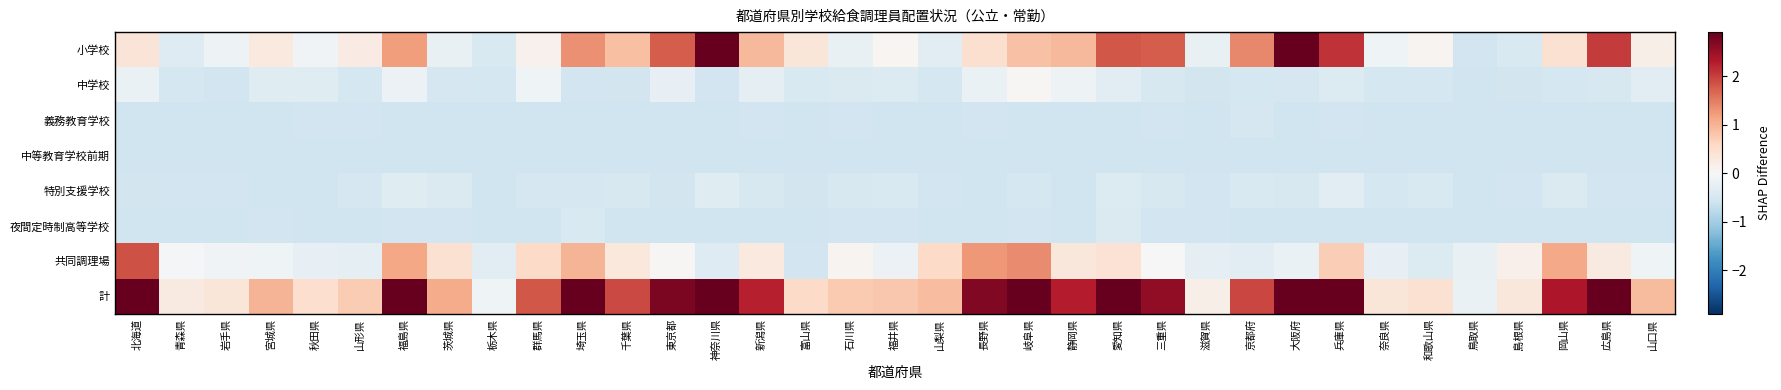

Which series has the largest total across all categories?

計